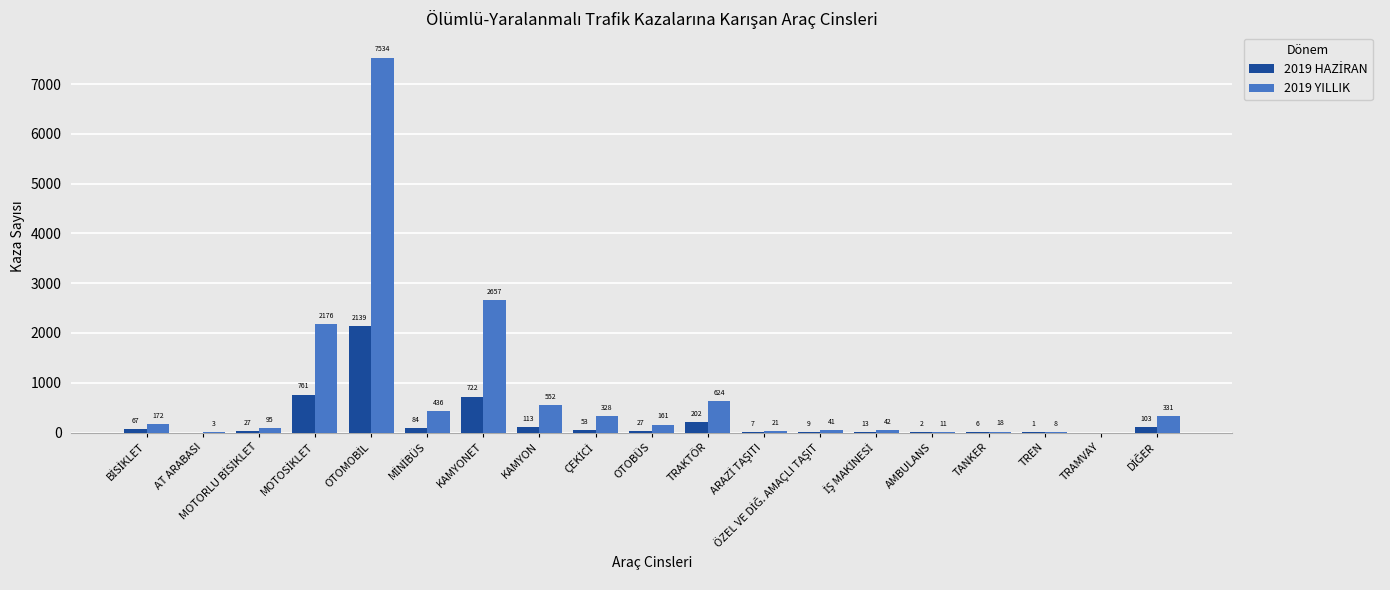

What is the sum of all 2019 YILLIK values?

15210